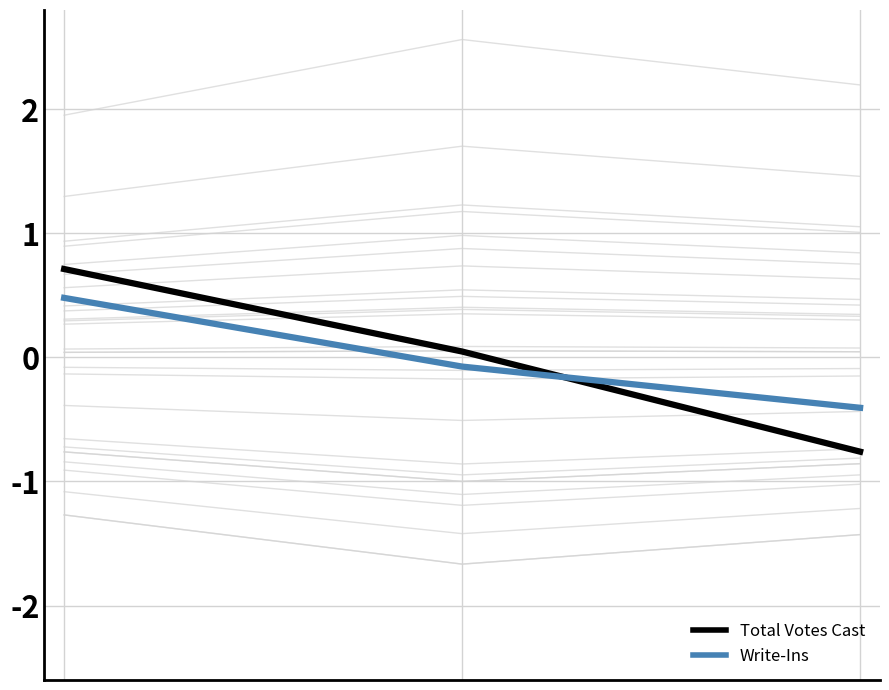

Does the chart display data point markers on the line(s)?

No